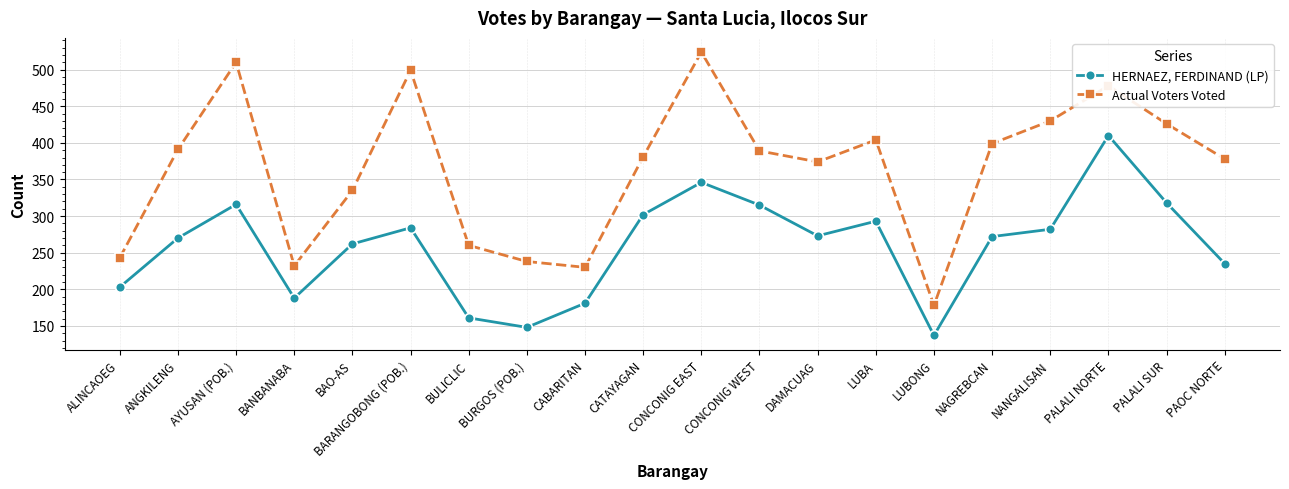

True or false: Actual Voters Voted has a value of 672 at PALALI SUR.

False